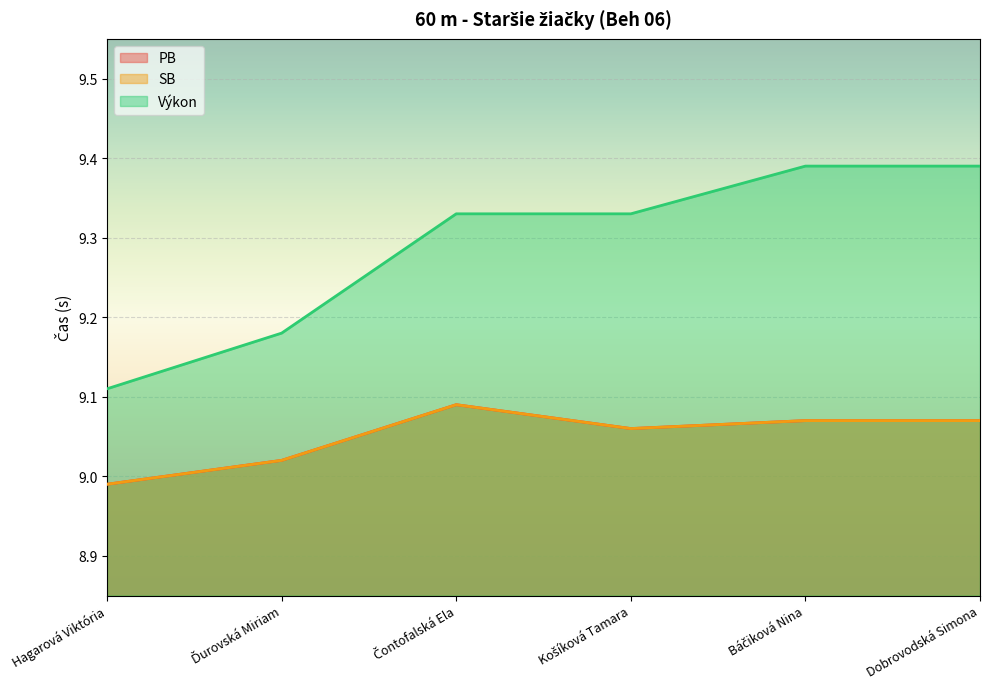

How many interior local valleys does the SB series have?

1